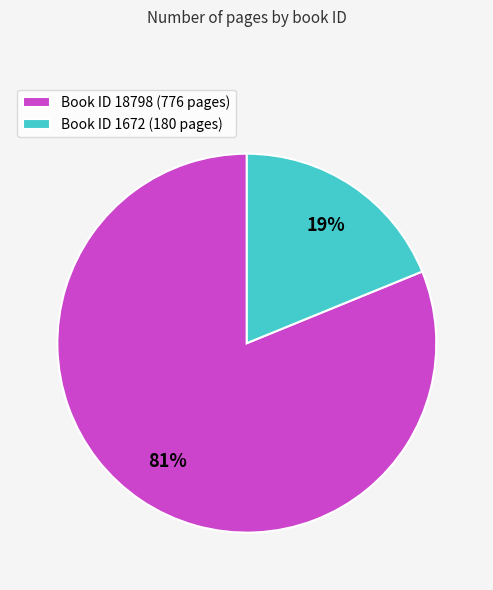

Which category accounts for the majority?

Book ID 18798 (776 pages)